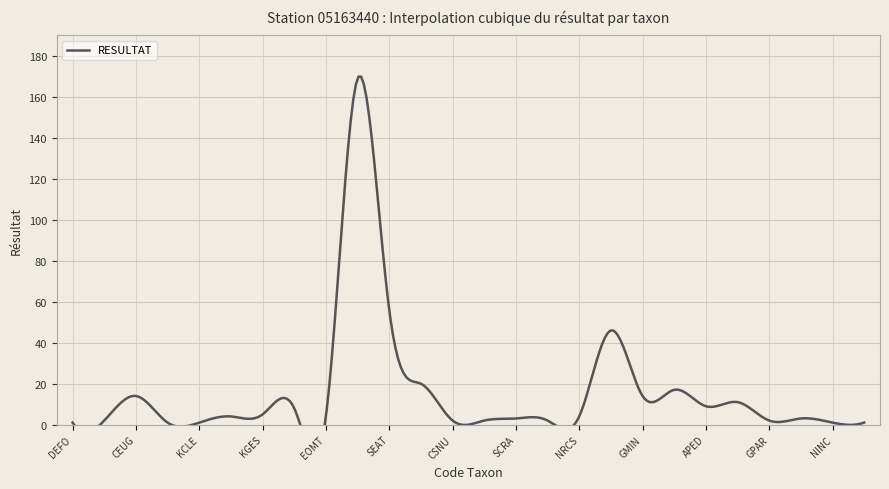

True or false: the data has more than 0 interior local peaks.

True